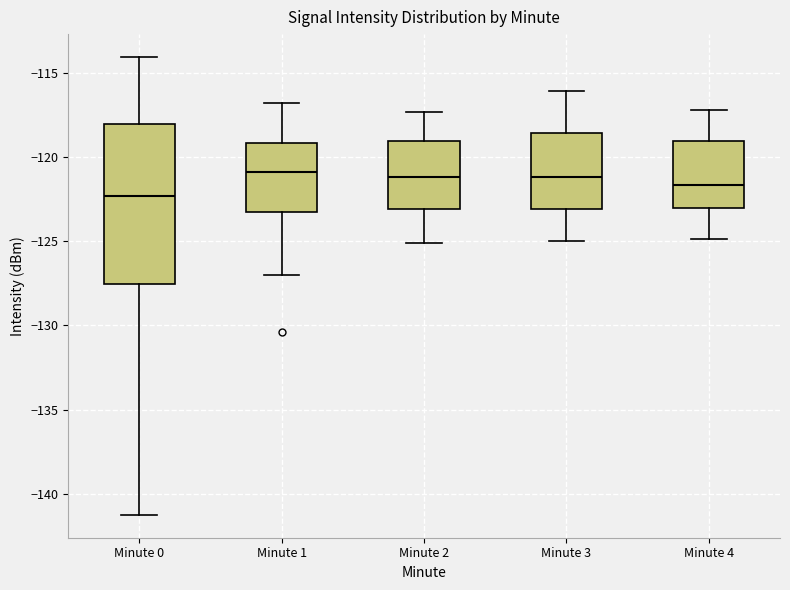

Reading left to right, transcribe this box plot: for each box, give where its median line is, the range the box spans, and where its two whiskers end, as read against the y-axis. The values are not printed on the chart, so give them approximately, as read against the axis.

Minute 0: median -122.5, box -127.5 to -118.0, whiskers -141.0 to -114.0
Minute 1: median -121.0, box -123.5 to -119.0, whiskers -127.0 to -117.0
Minute 2: median -121.0, box -123.0 to -119.0, whiskers -125.0 to -117.5
Minute 3: median -121.0, box -123.0 to -118.5, whiskers -125.0 to -116.0
Minute 4: median -121.5, box -123.0 to -119.0, whiskers -125.0 to -117.0